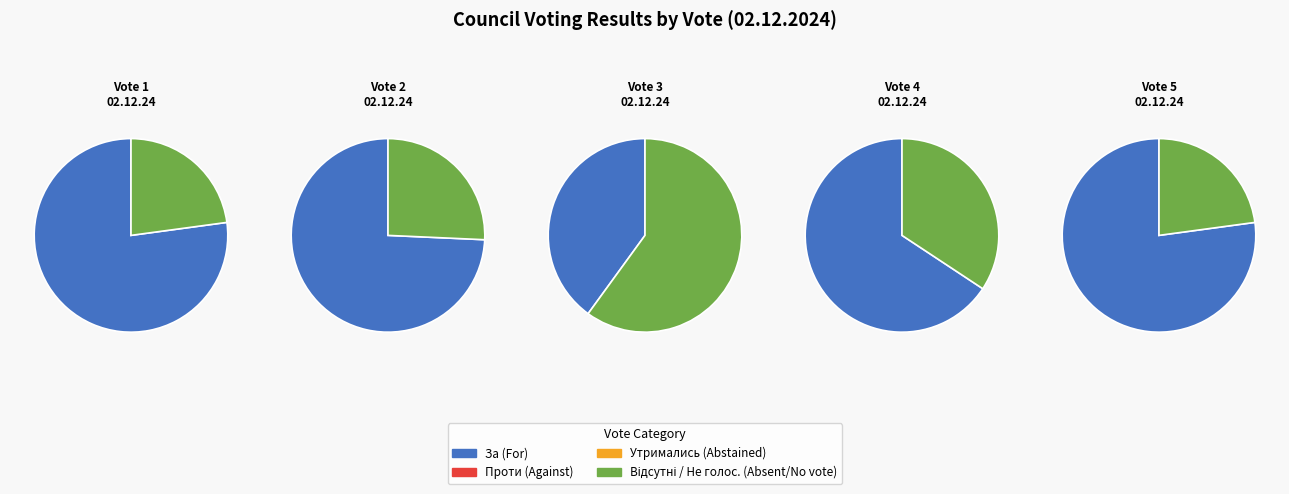

What is the change in value from 1 to 2?

-1